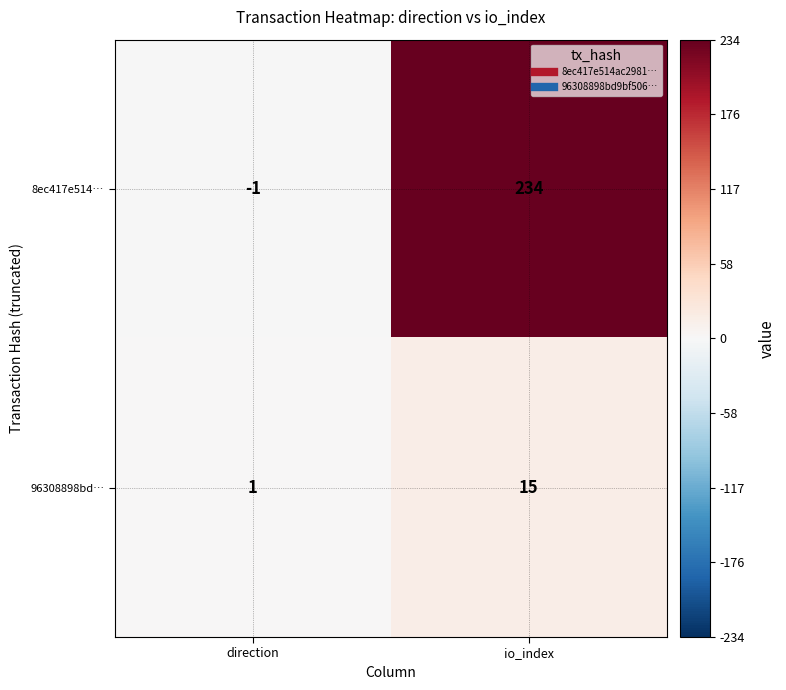

Where is 96308898bd… nearest to the value 8?

direction